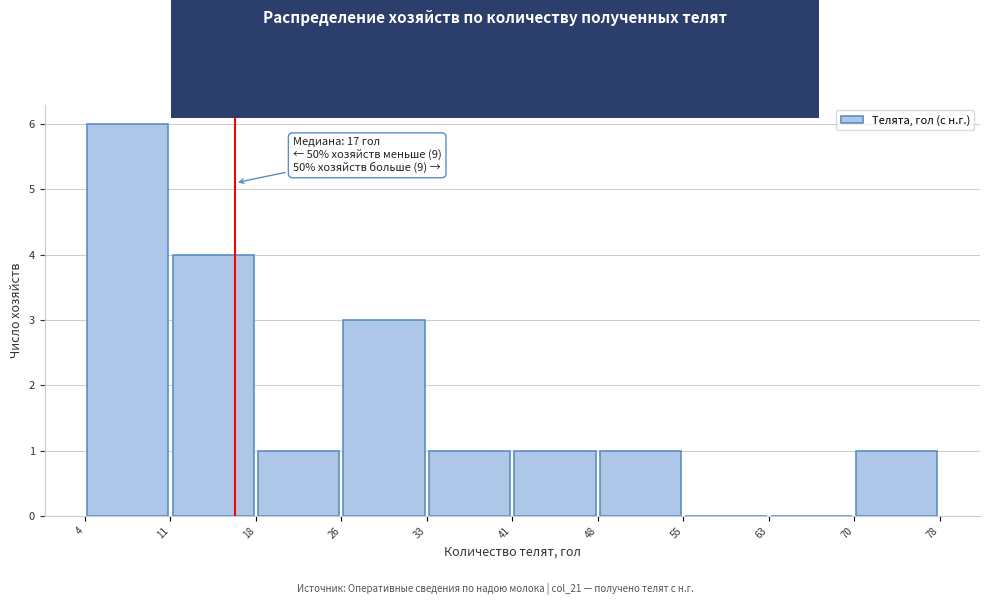

Over which range of the x-axis is the bar tallest?

4 to 11